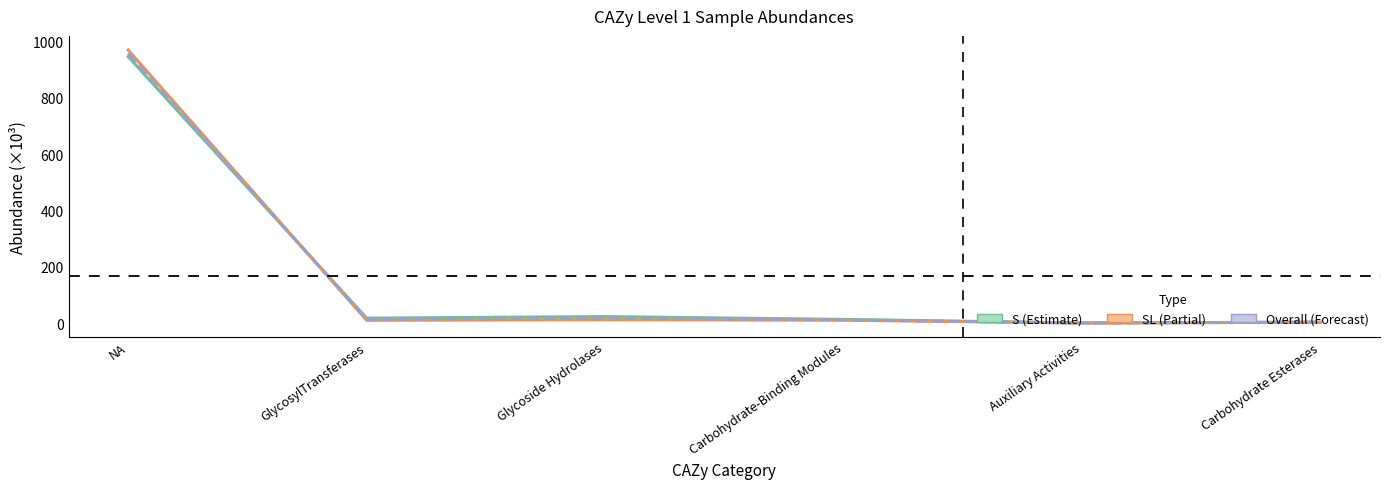

Reading left to right, list all the values displayed in this chart.

S_1: 945.7	17.4	22.9	12.8	0.0	3.1
S_2: 957.5	13.5	17.3	11.4	0.0	3.0
S_3: 969.3	9.5	11.7	9.9	0.0	2.8